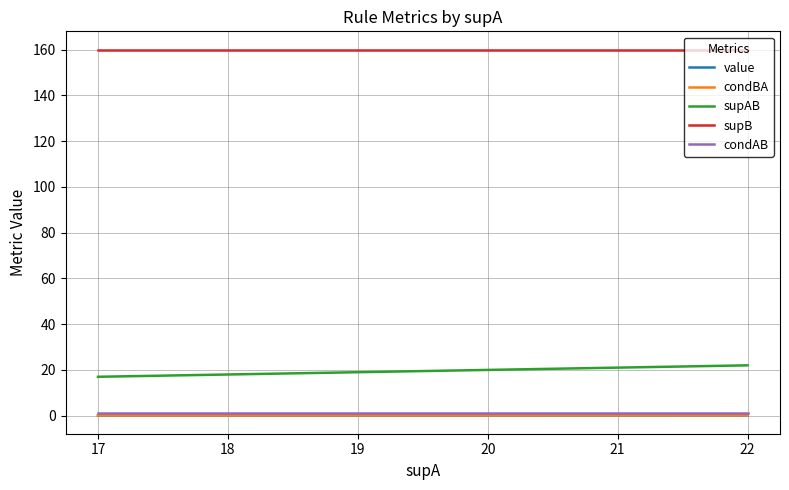

True or false: condAB and supAB intersect in this chart.

False